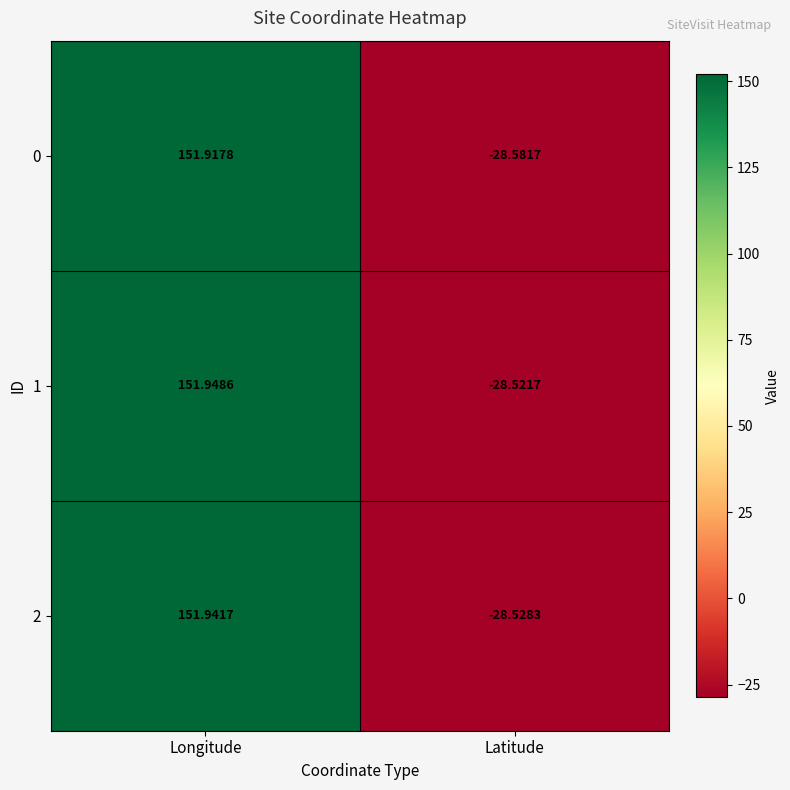

At which category is the sum across all series the highest?

Longitude